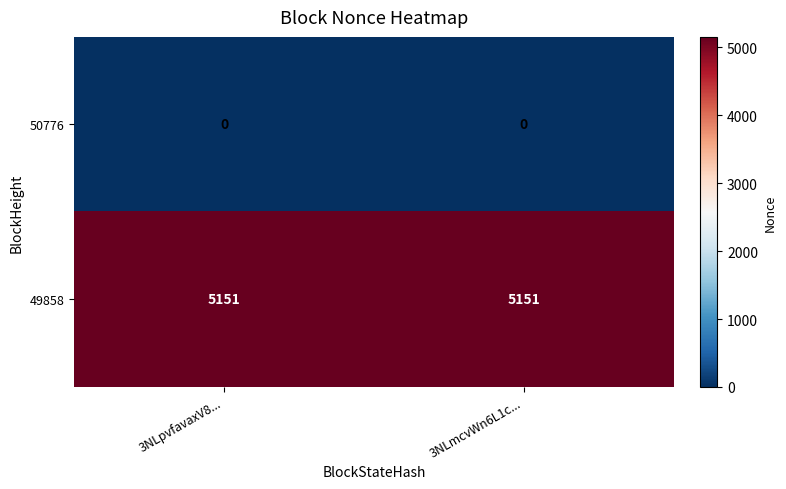

Reading left to right, transcribe all the data shown in this chart.

50776: 3NLpvfavaxV8...=0	3NLmcvWn6L1c...=0
49858: 3NLpvfavaxV8...=5151	3NLmcvWn6L1c...=5151